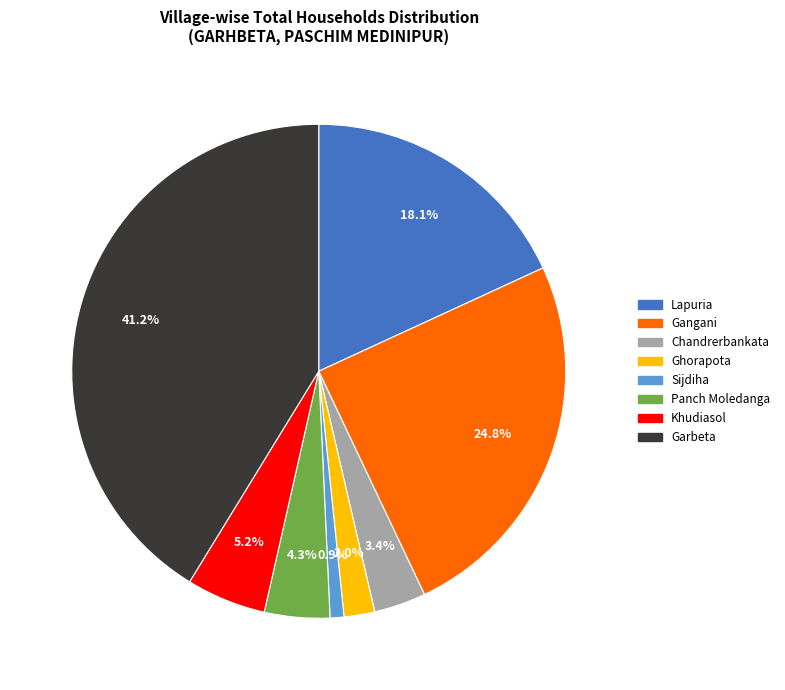

What percentage is the Gangani slice, to the nearest percent?

25%